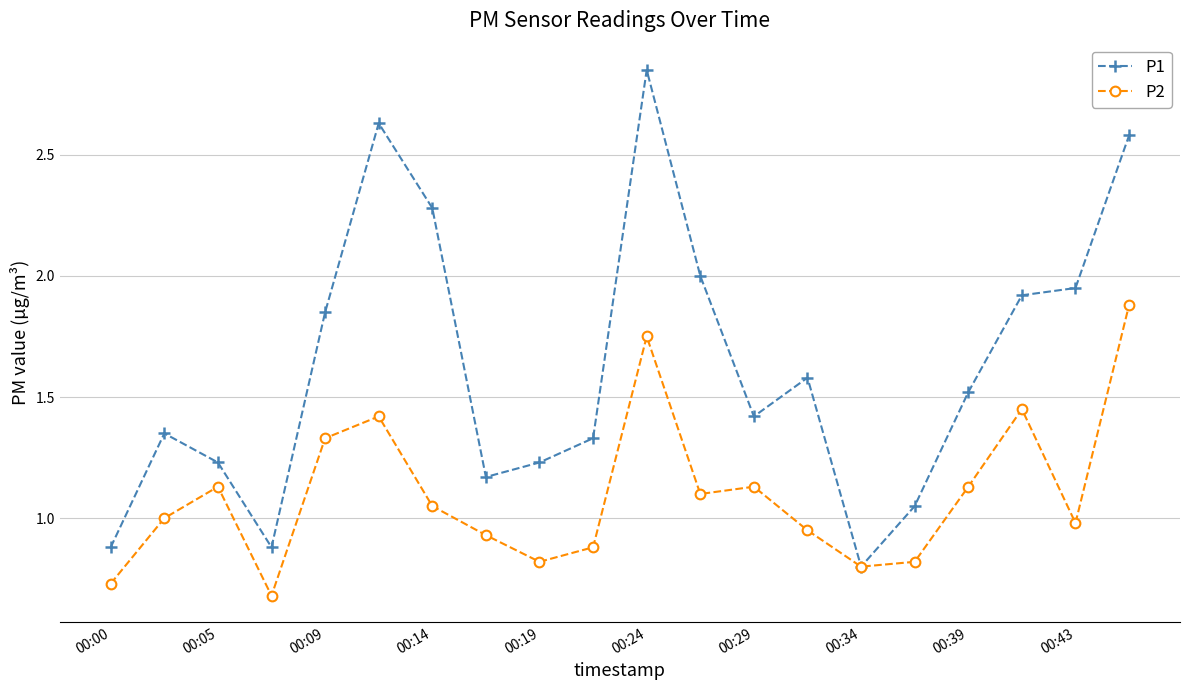

List the series in order of their overall mean, highest first.

P1, P2